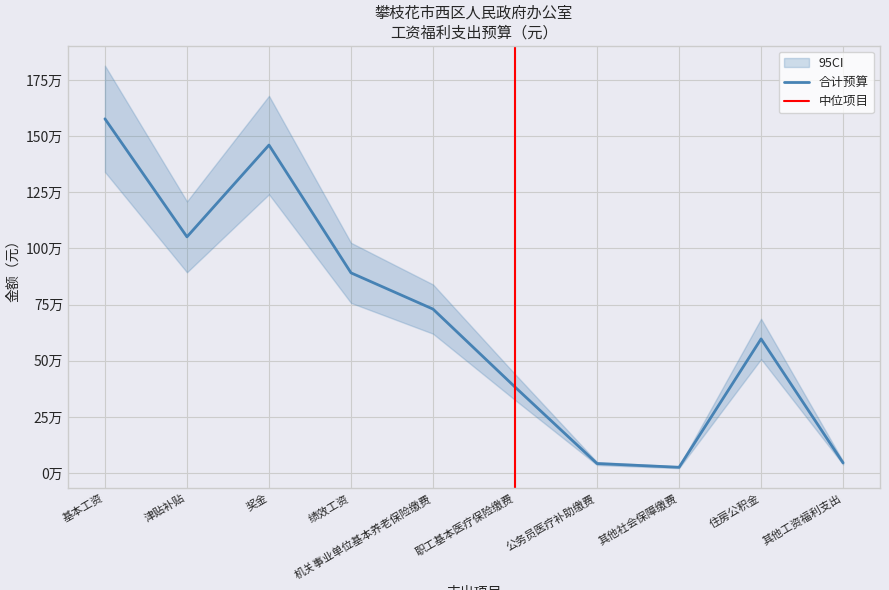

True or false: 基本支出 and 合计 cross at least once.

False